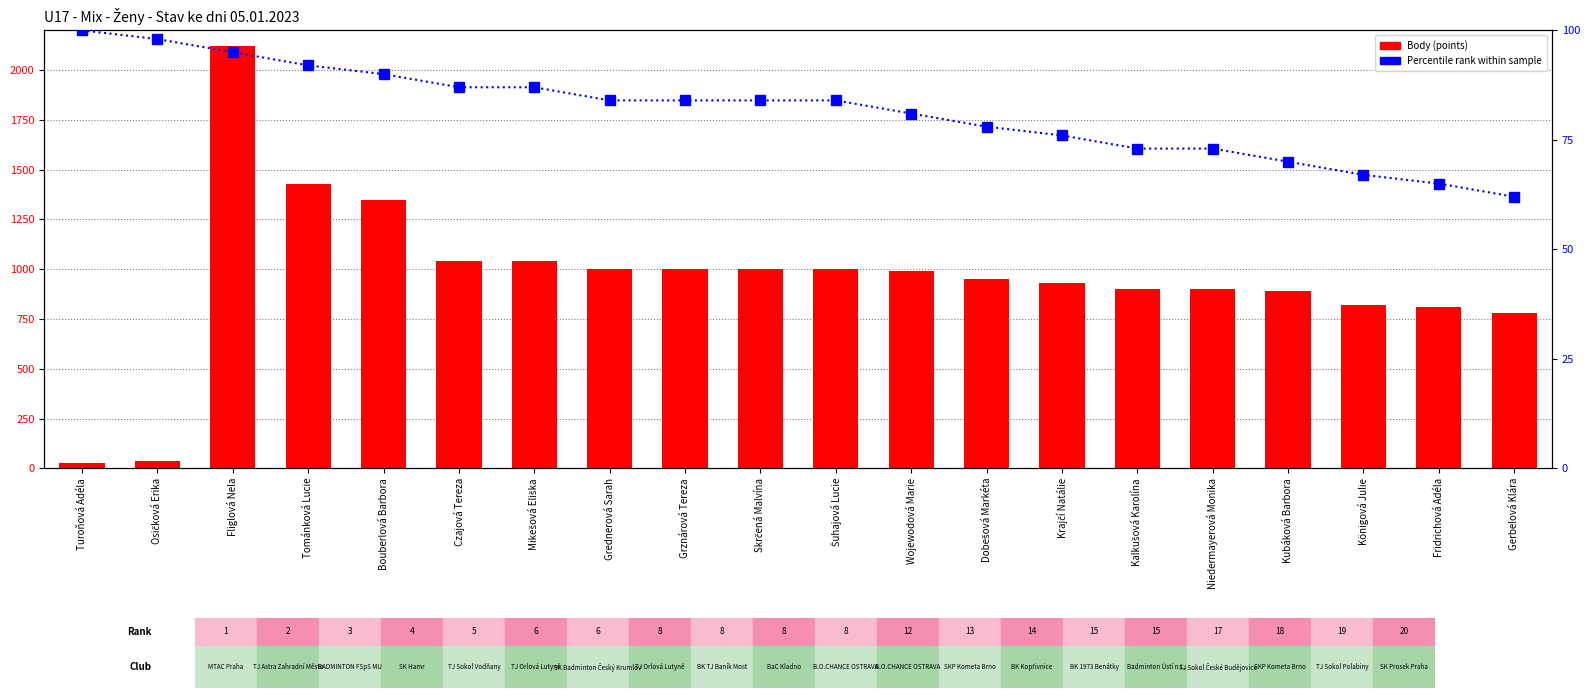

What is the value of the Body (points) bar at the 19th from the left?

810